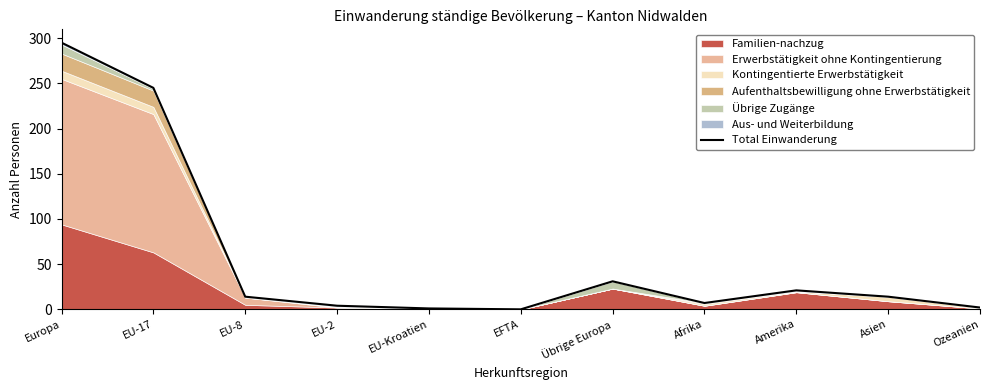

Which label corresponds to the smallest value in the chart?

EFTA